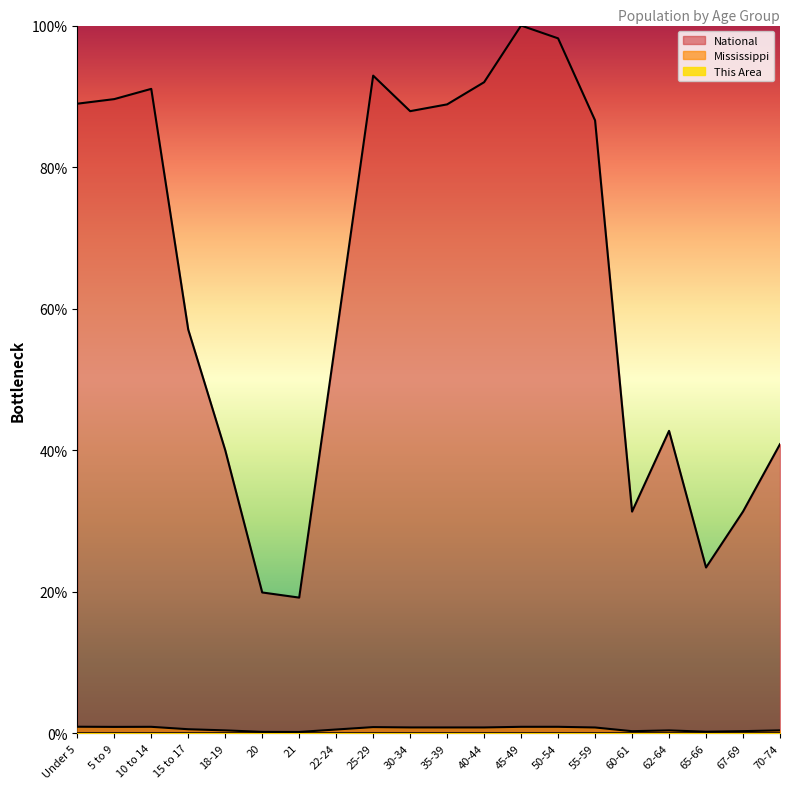

List the labels in order of National value, smallest first.

21, 20, 65-66, 60-61, 67-69, 18-19, 70-74, 62-64, 22-24, 15 to 17, 55-59, 30-34, 35-39, Under 5, 5 to 9, 10 to 14, 40-44, 25-29, 50-54, 45-49